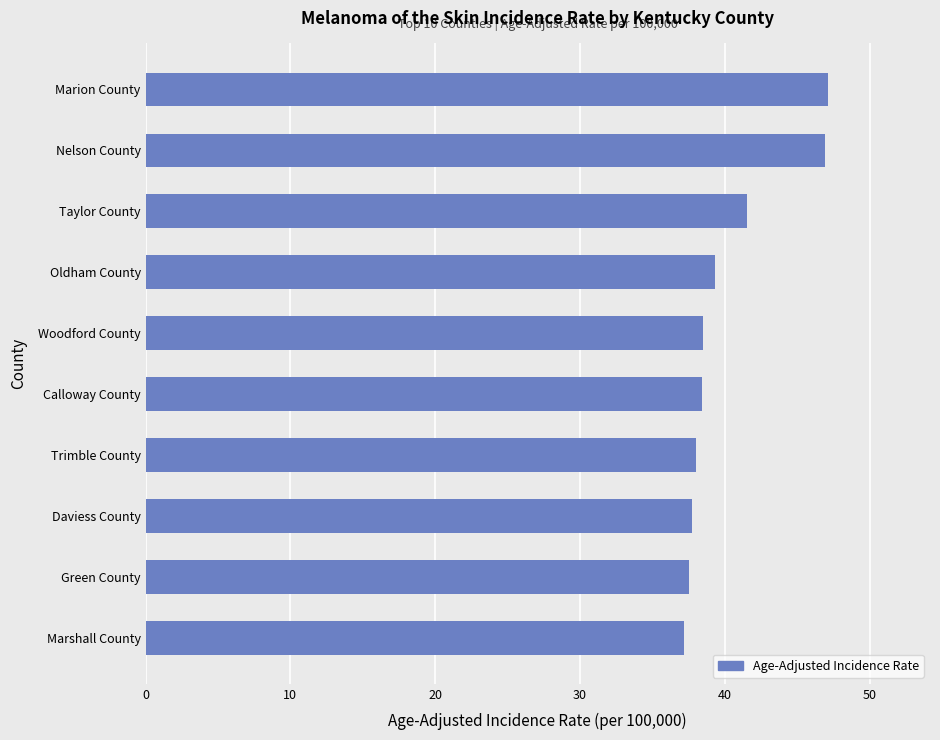

The value at Oldham County is 39.3. True or false?

True